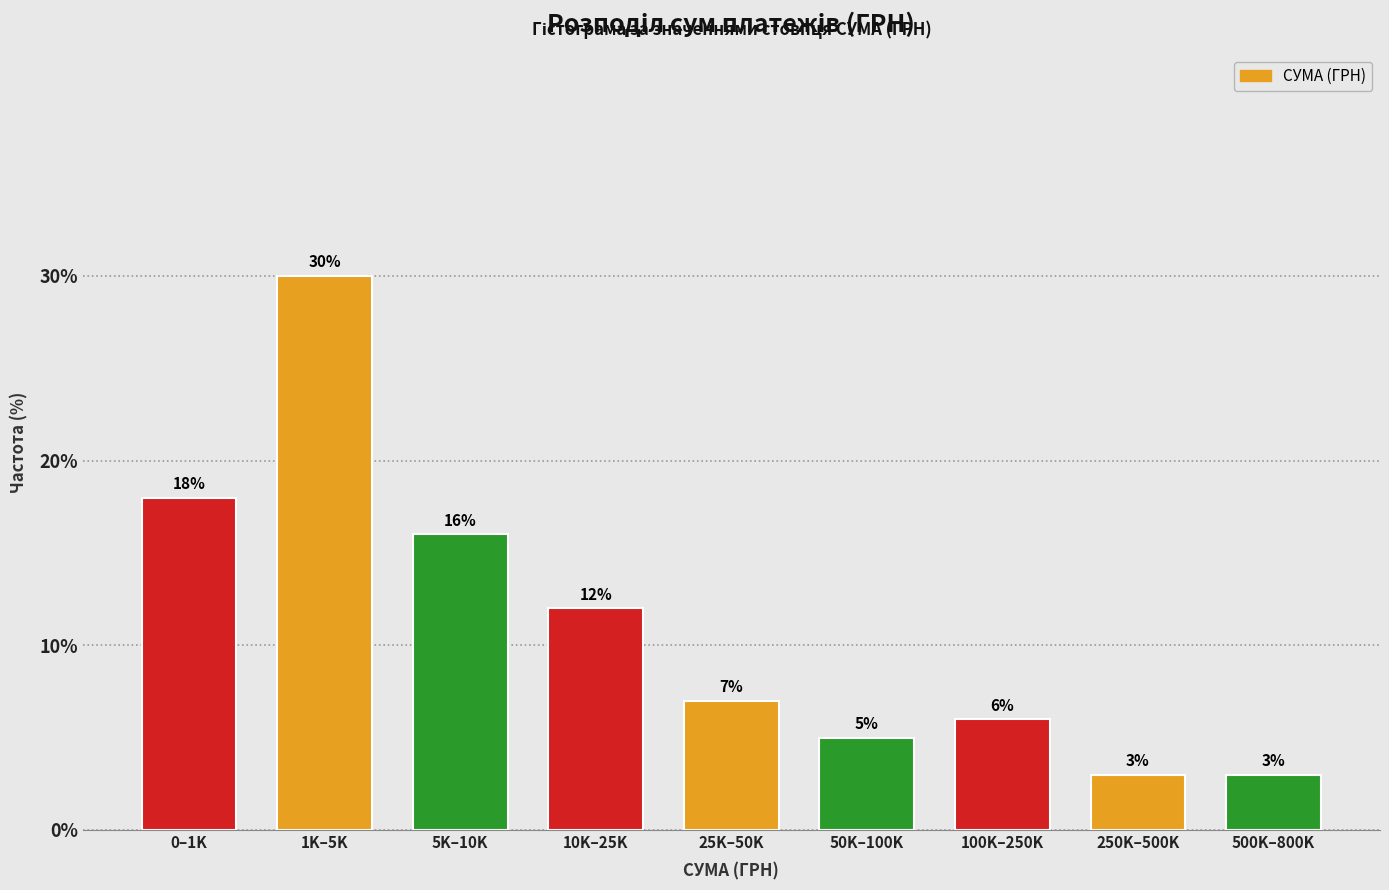

Reading left to right, list all the values displayed in this chart.

18.0	30.0	16.0	12.0	7.0	5.0	6.0	3.0	3.0